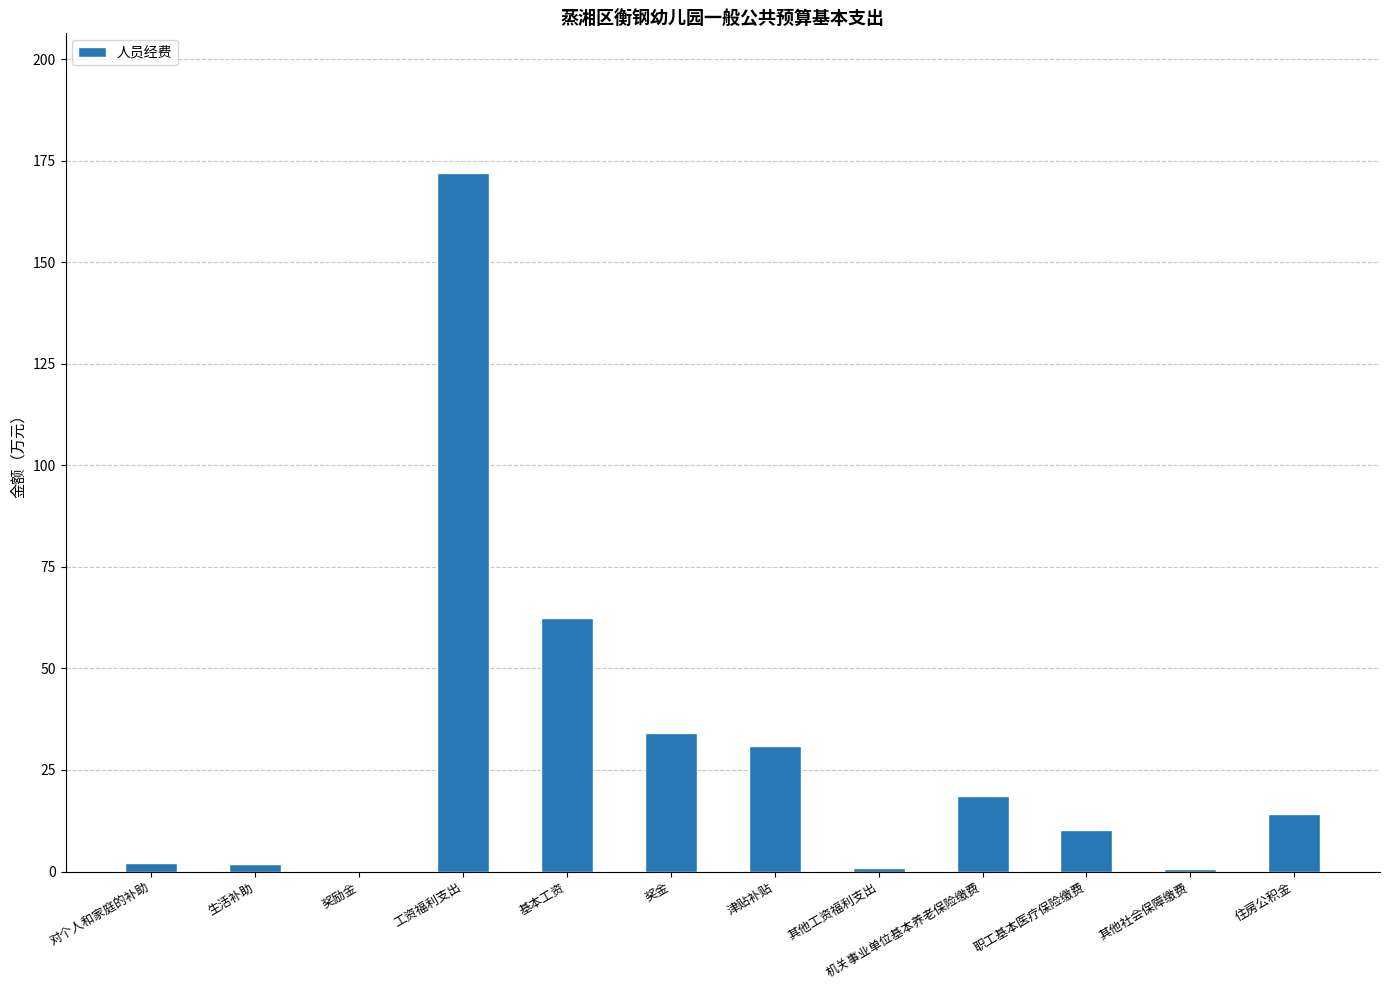

At which label is the value closest to 86?

基本工资